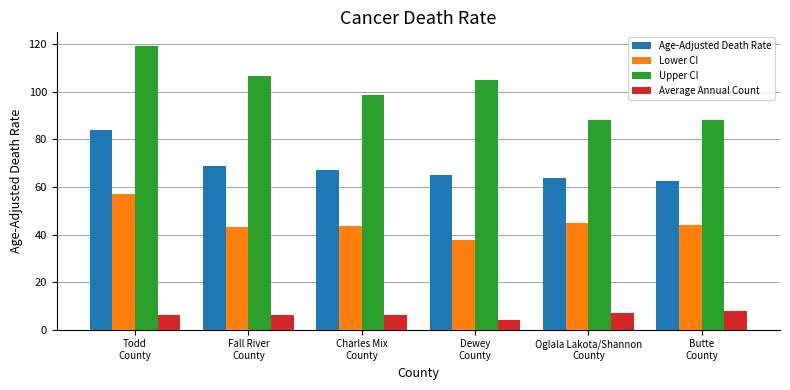

The Age-Adjusted Death Rate series shows 105.0 at Butte
County. True or false?

False